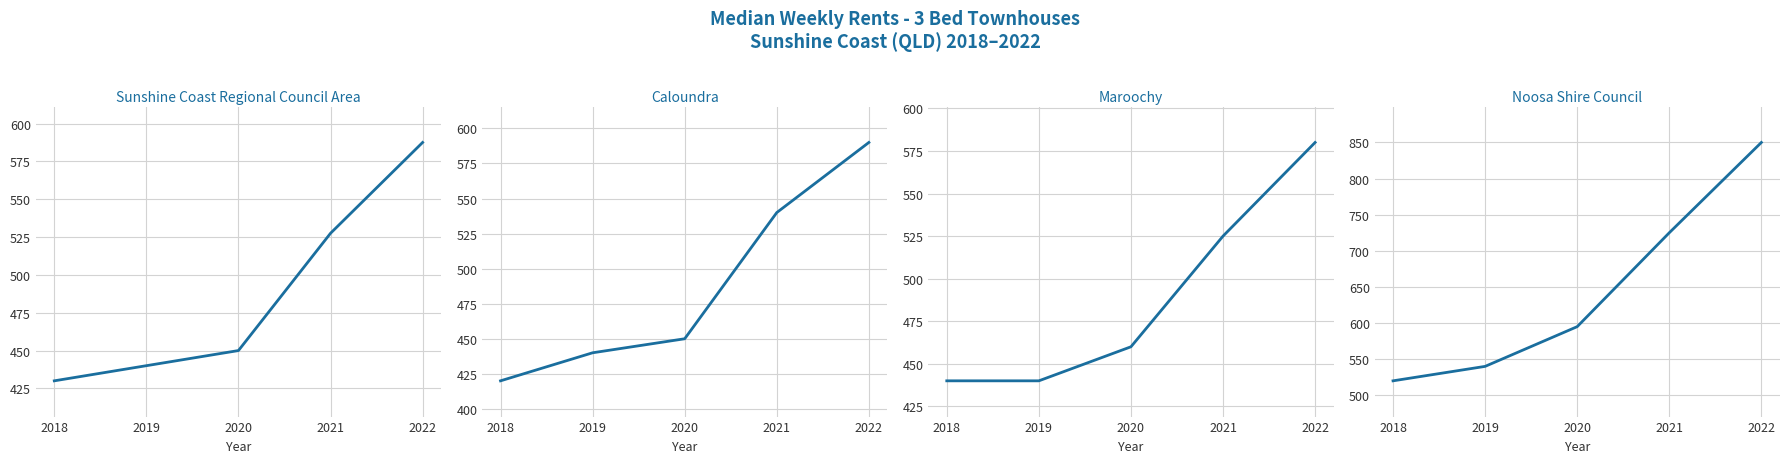

How many categories are shown in the chart?

5